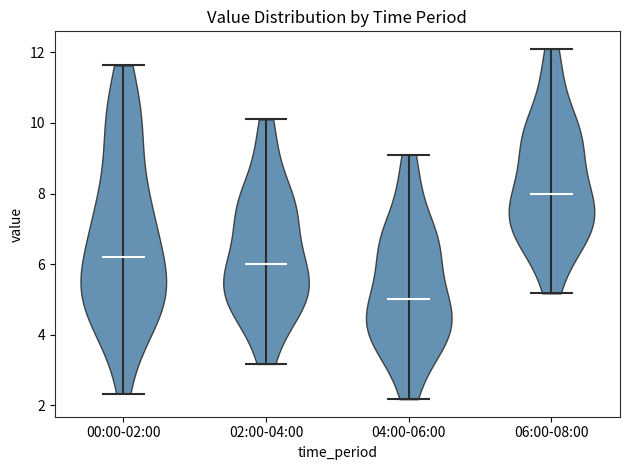

Reading left to right, read every violin against the y-axis: where its median line is, and the lowest and highest points it reaches. The values are not printed on the chart, so give them approximately, as read against the axis.

00:00-02:00: median line 6.2, lowest point 2.4, highest point 11.6
02:00-04:00: median line 6.0, lowest point 3.2, highest point 10.2
04:00-06:00: median line 5.0, lowest point 2.2, highest point 9.2
06:00-08:00: median line 8.0, lowest point 5.2, highest point 12.2